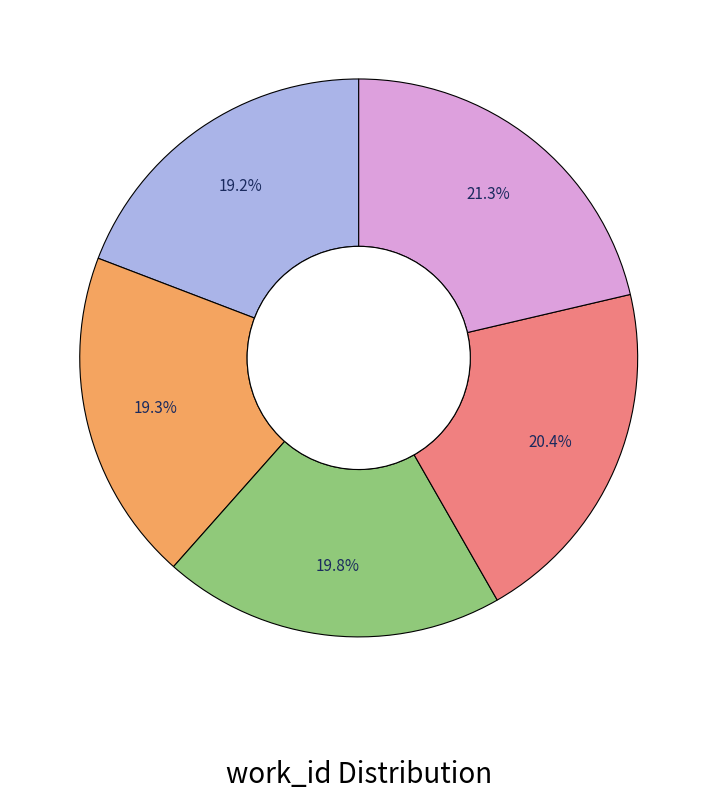

Is there any slice that represents more than half of the pie?

No